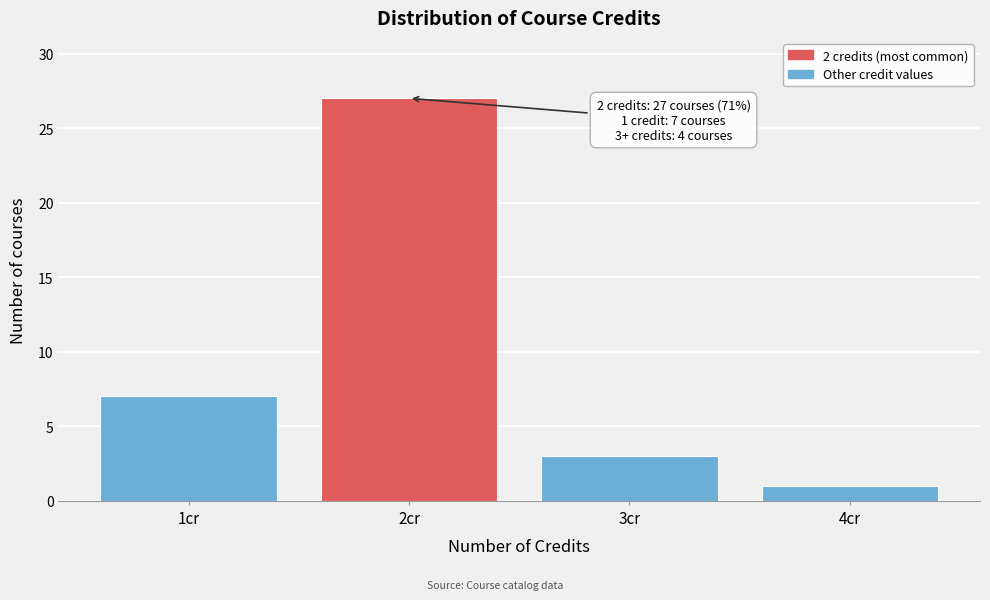

Over which range of the x-axis is the bar tallest?

1.5 to 2.5